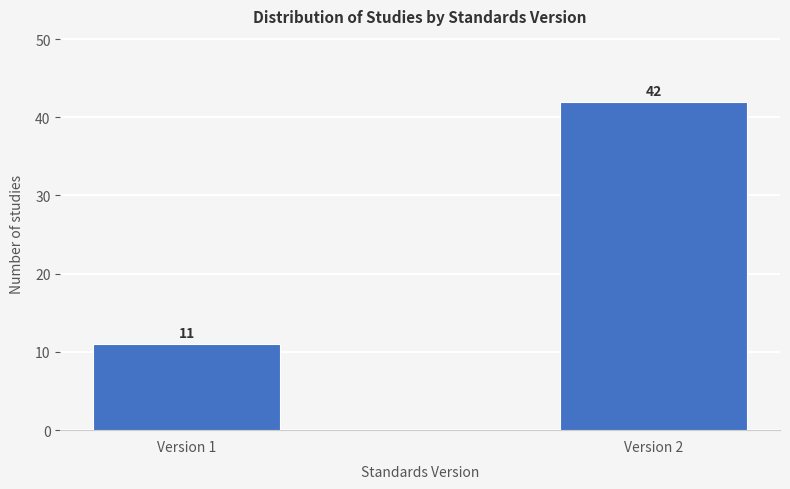

Reading left to right, what are all the values shown in this chart?

11	42